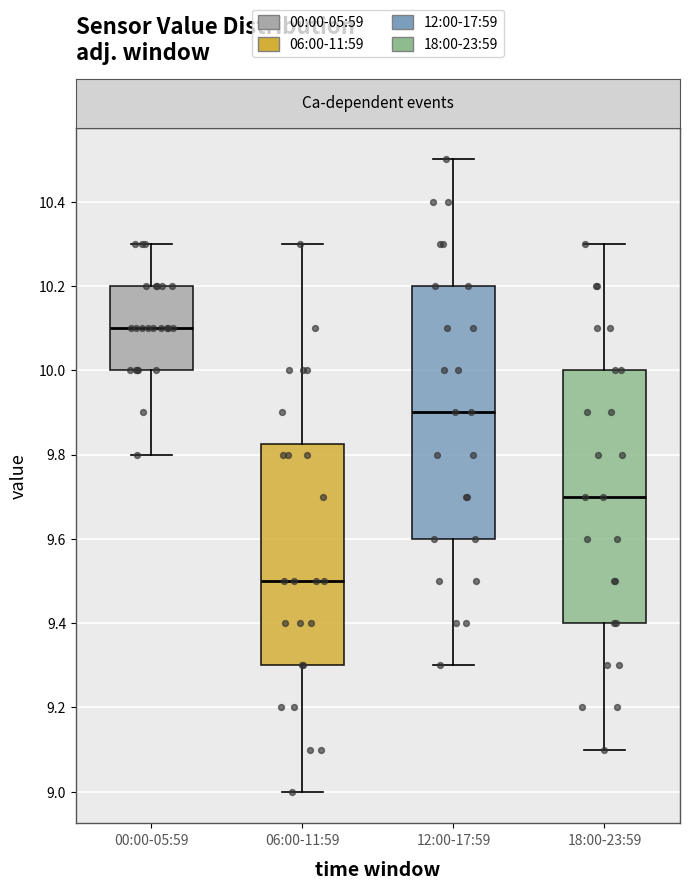

Where does the lower whisker of the box for 12:00-17:59 end on the y-axis? The values are not printed on the chart, so give them approximately, as read against the axis.

9.30